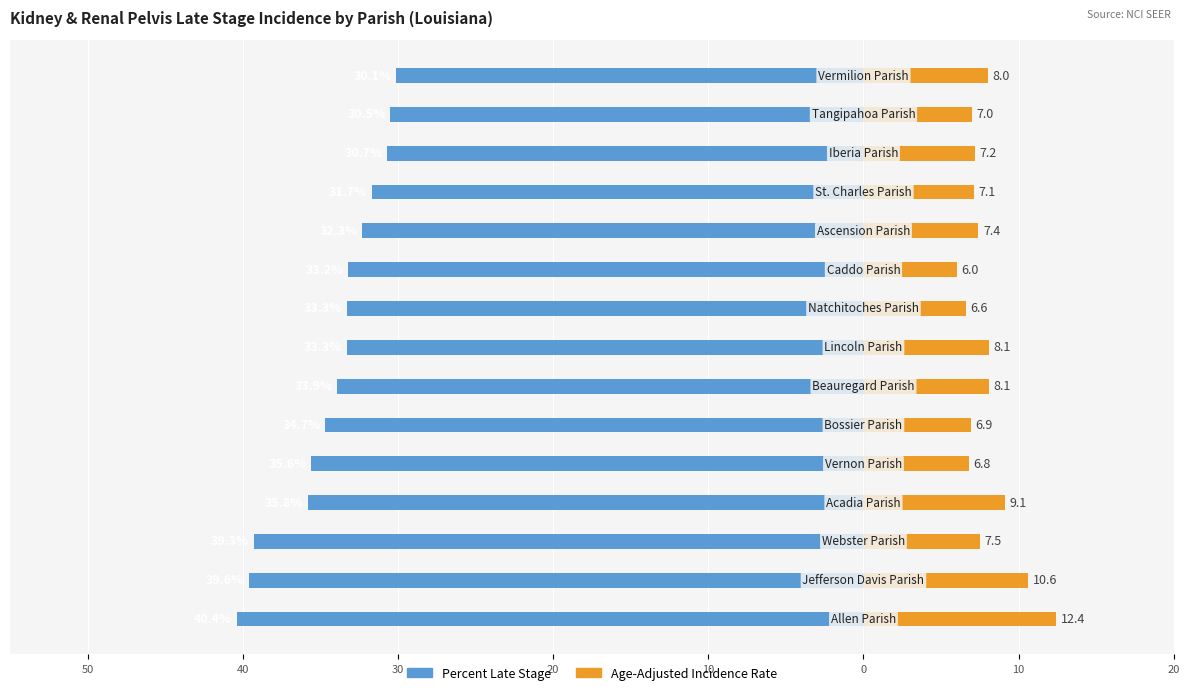

The value of Age-Adjusted Incidence Rate at 10 is 7.4. True or false?

True